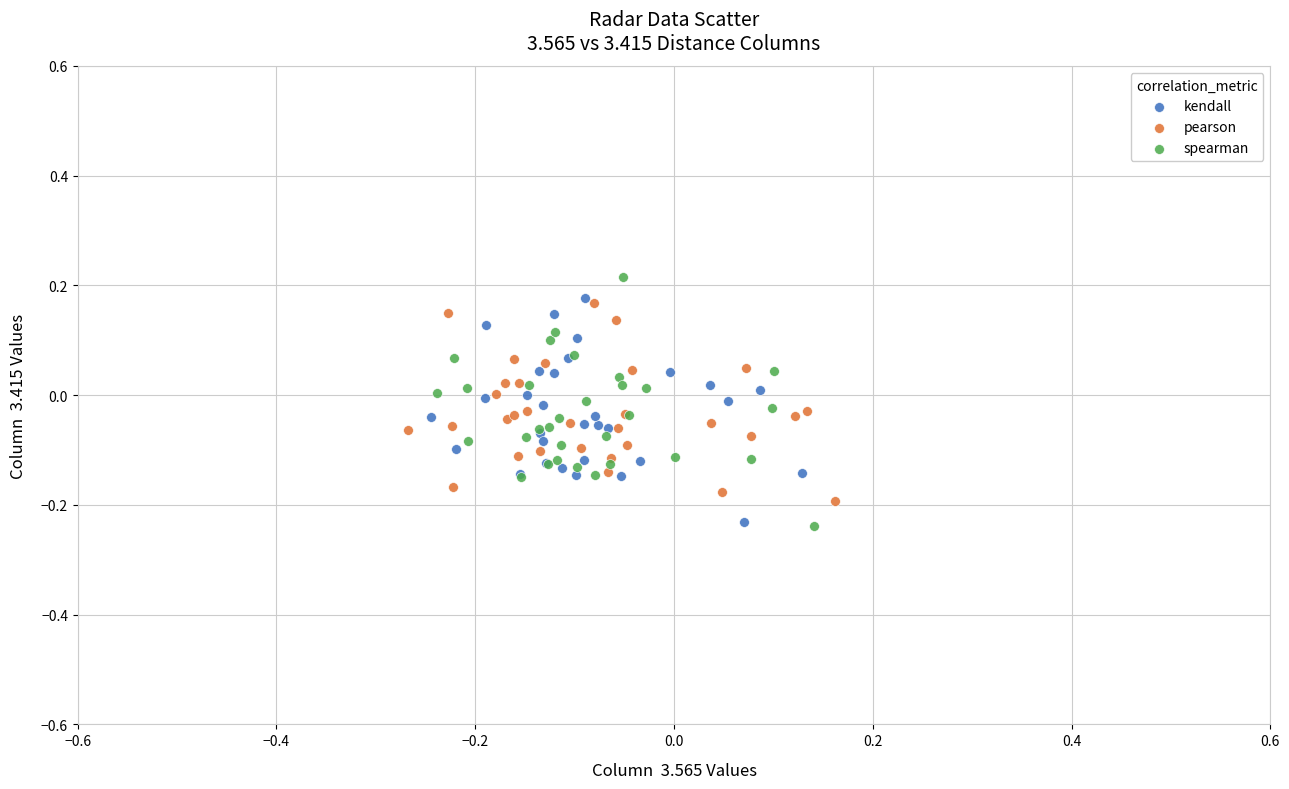

Which series has the largest Y range (max minus min)?

spearman